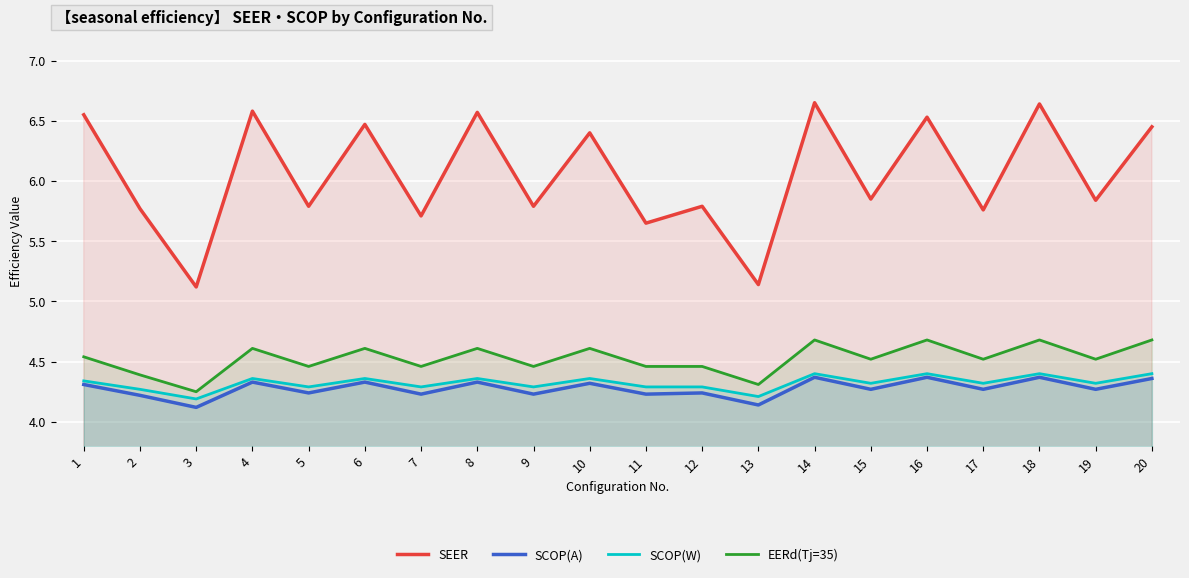

How many lines are shown in the chart?

4